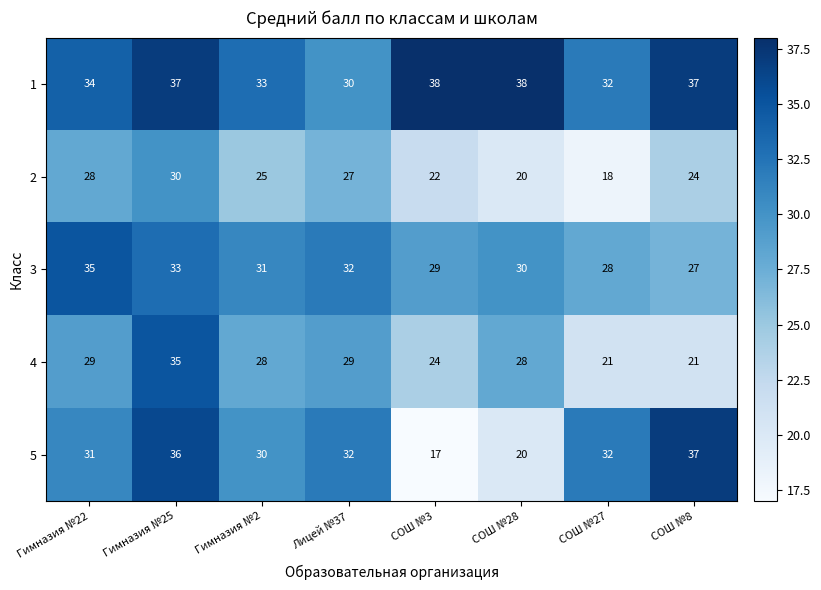

What is the sum of the 4 values at СОШ №8 and СОШ №27?

42